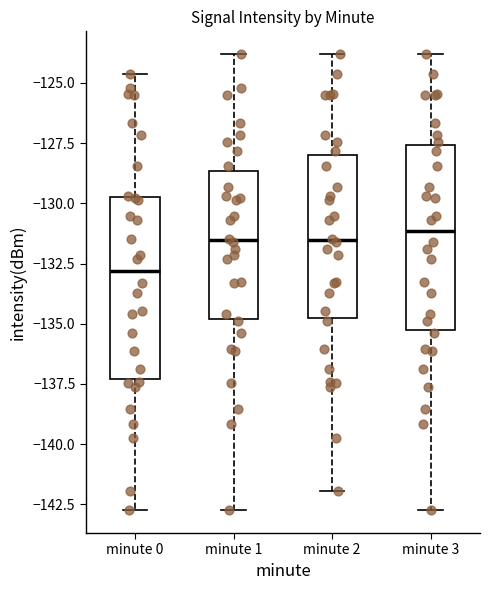

Reading left to right, read every box against the y-axis: the position of its median line, the range the box covers, and the ends of its whiskers. The values are not printed on the chart, so give them approximately, as read against the axis.

minute 0: median -133.0, box -137.5 to -129.5, whiskers -142.5 to -124.5
minute 1: median -131.5, box -135.0 to -128.5, whiskers -142.5 to -124.0
minute 2: median -131.5, box -135.0 to -128.0, whiskers -142.0 to -124.0
minute 3: median -131.0, box -135.5 to -127.5, whiskers -142.5 to -124.0